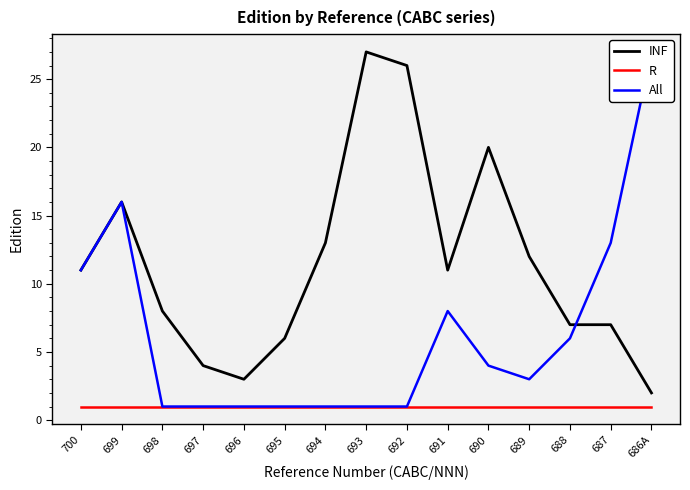

True or false: INF and R cross at least once.

False